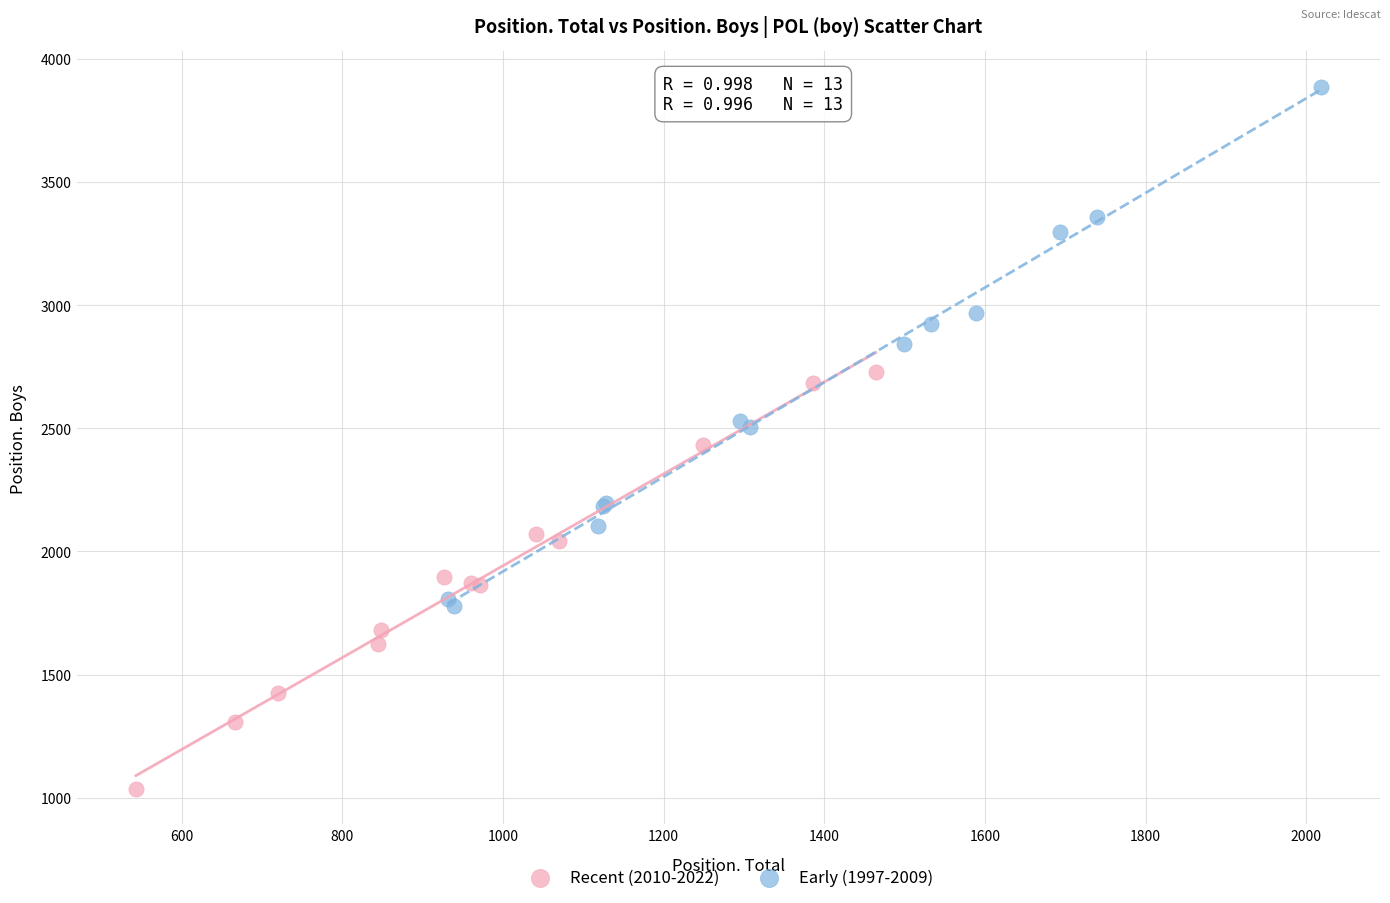

Which series reaches the maximum Y coordinate?

Early (1997-2009)